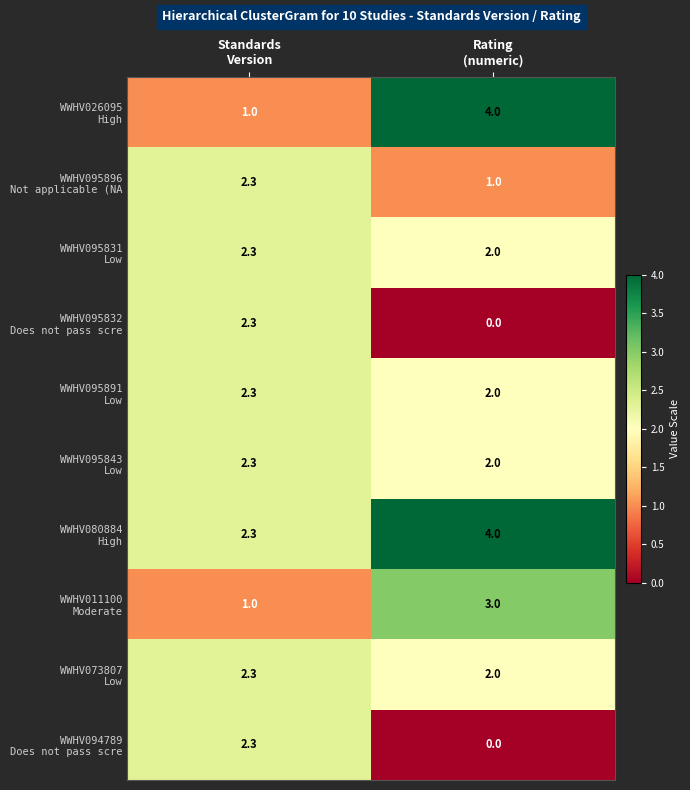

What is the maximum value shown in the chart?

4.0